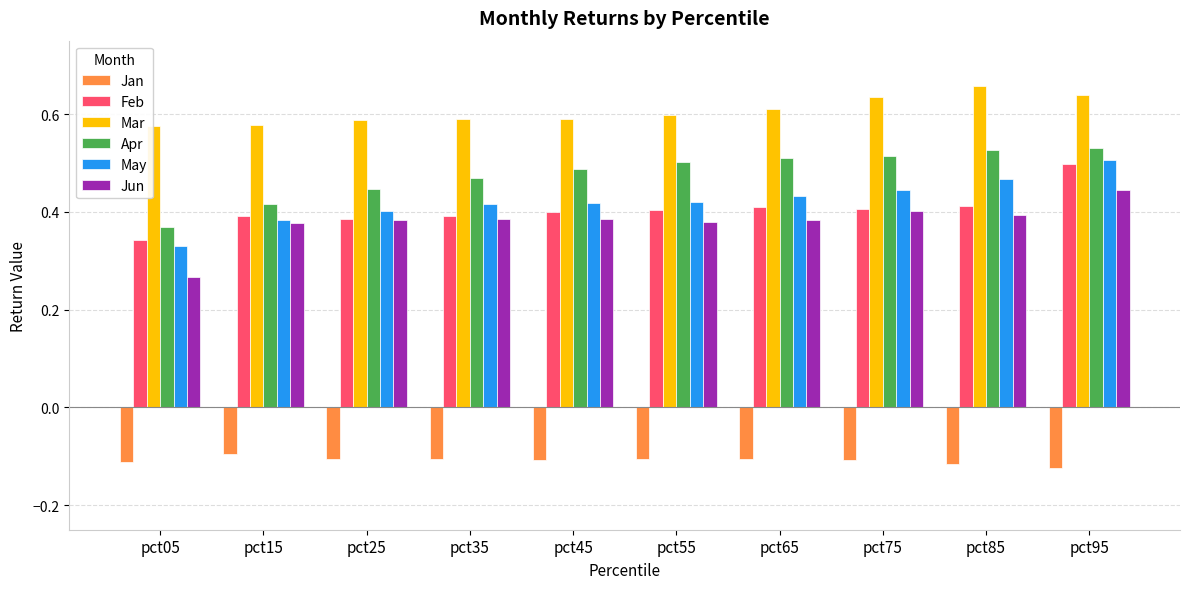

How many Jun values are between 0 and 1?

10